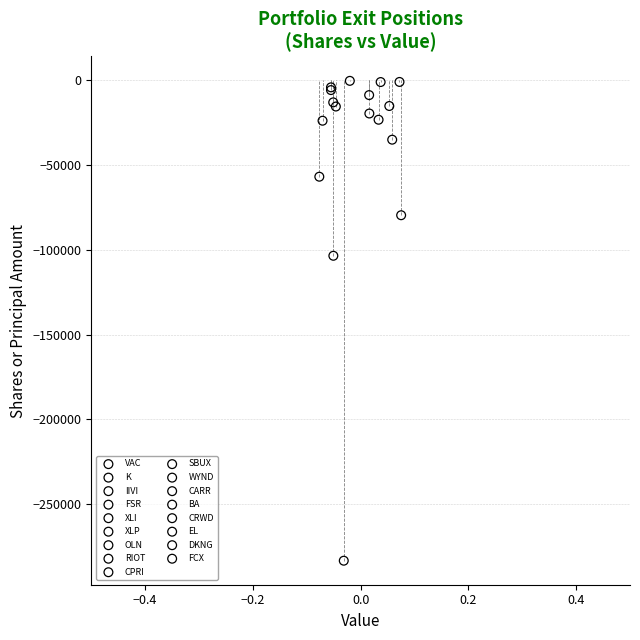

What are all the series names shown in the legend?

VAC, K, IIVI, FSR, XLI, XLP, OLN, RIOT, CPRI, SBUX, WYND, CARR, BA, CRWD, EL, DKNG, FCX